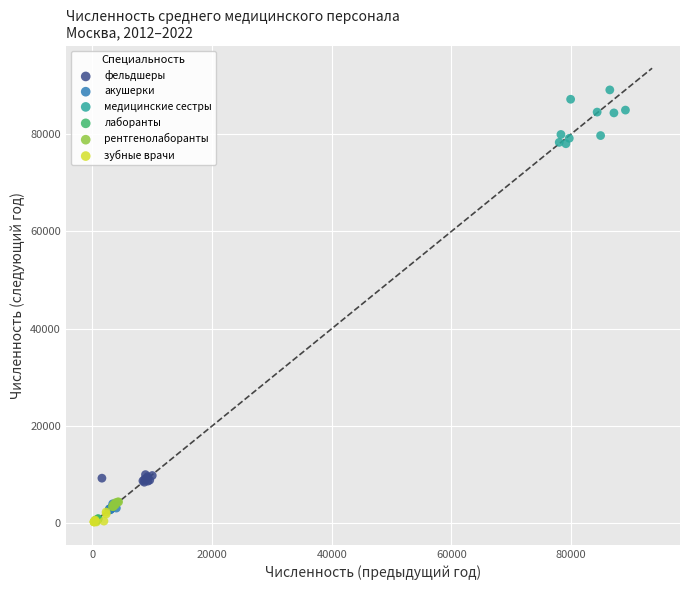

Which series reaches the maximum Y coordinate?

медицинские сестры